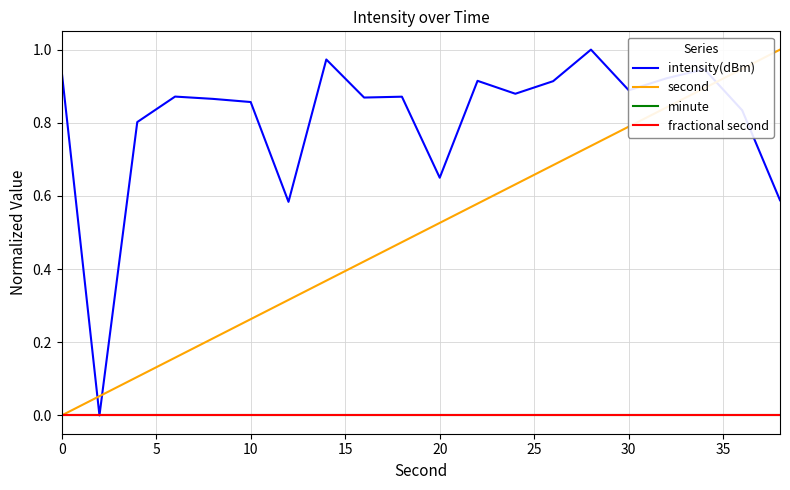

Is this an area chart (filled region under the line)?

No